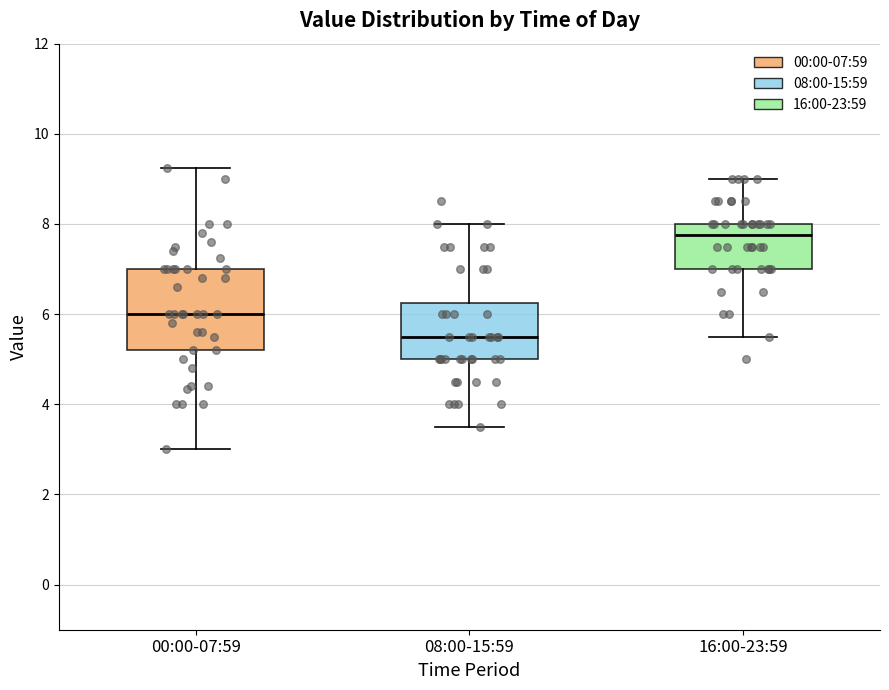

Where does the upper whisker of the box for 16:00-23:59 end on the y-axis? The values are not printed on the chart, so give them approximately, as read against the axis.

9.0